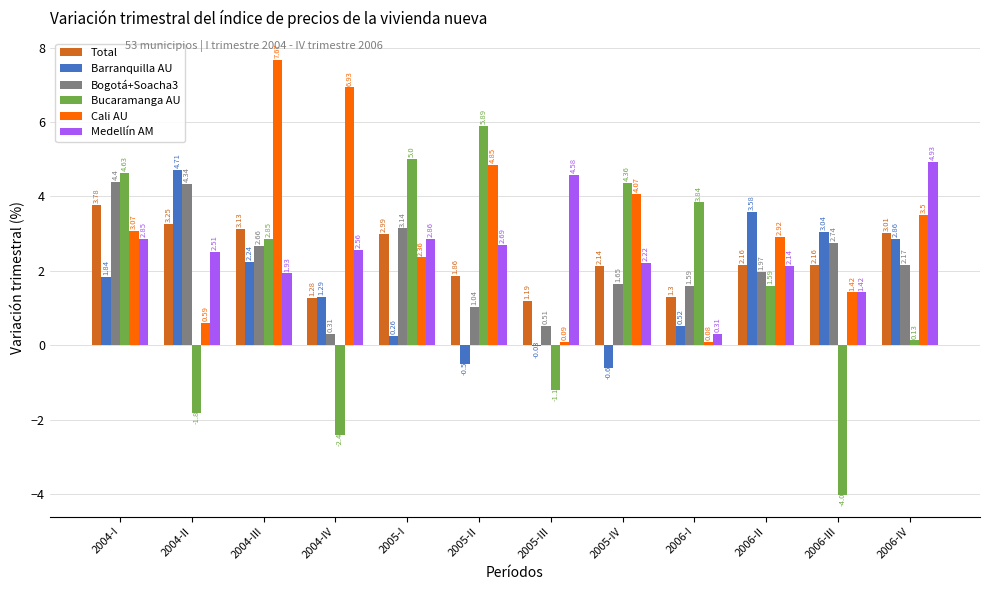

What is the sum of the Bogotá+Soacha3 values at 2004-II and 2005-II?

5.4